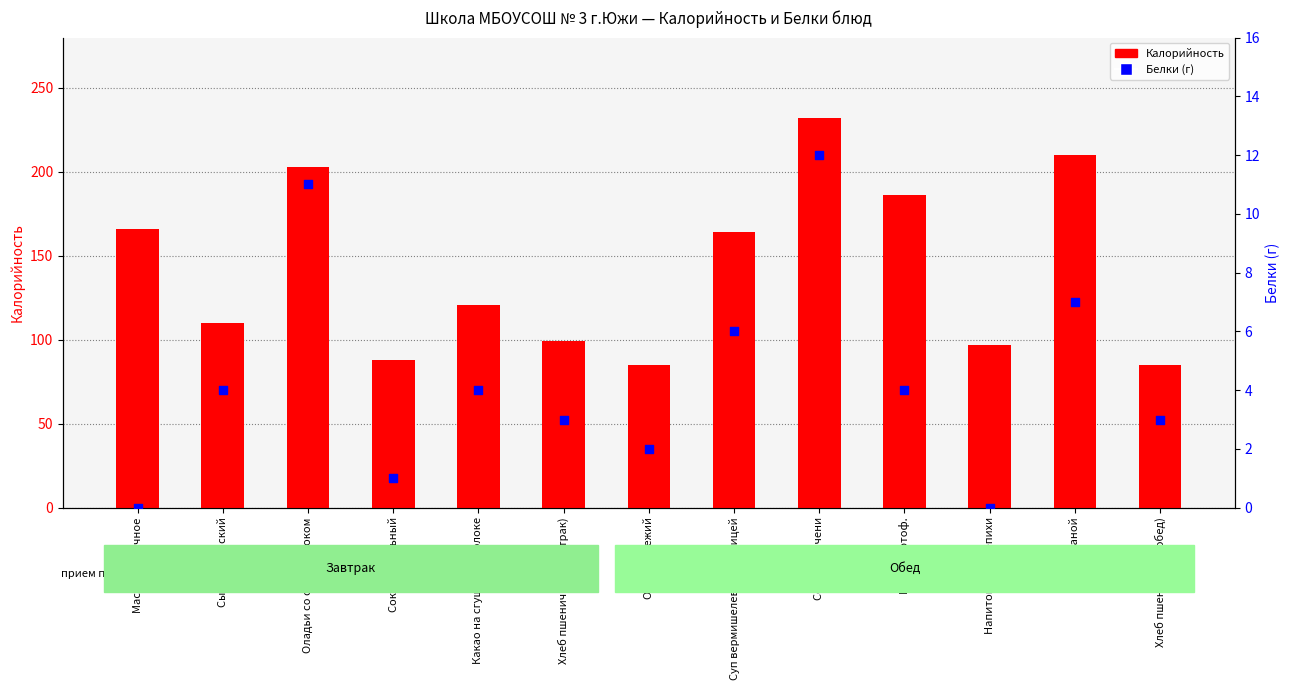

What are all the series names shown in the legend?

Калорийность, Белки